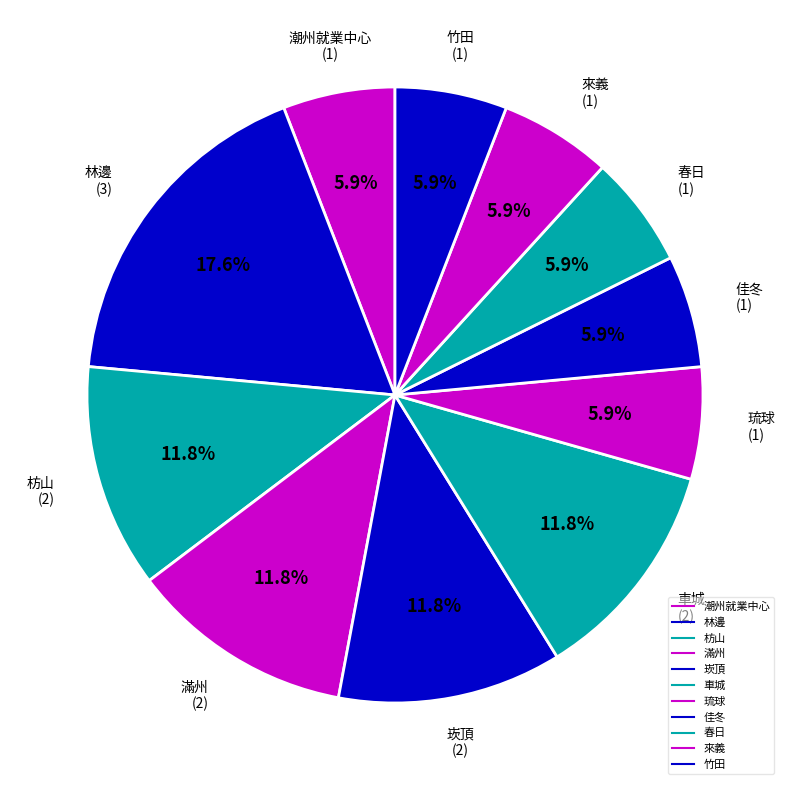

Count the number of slices in the pie.

11